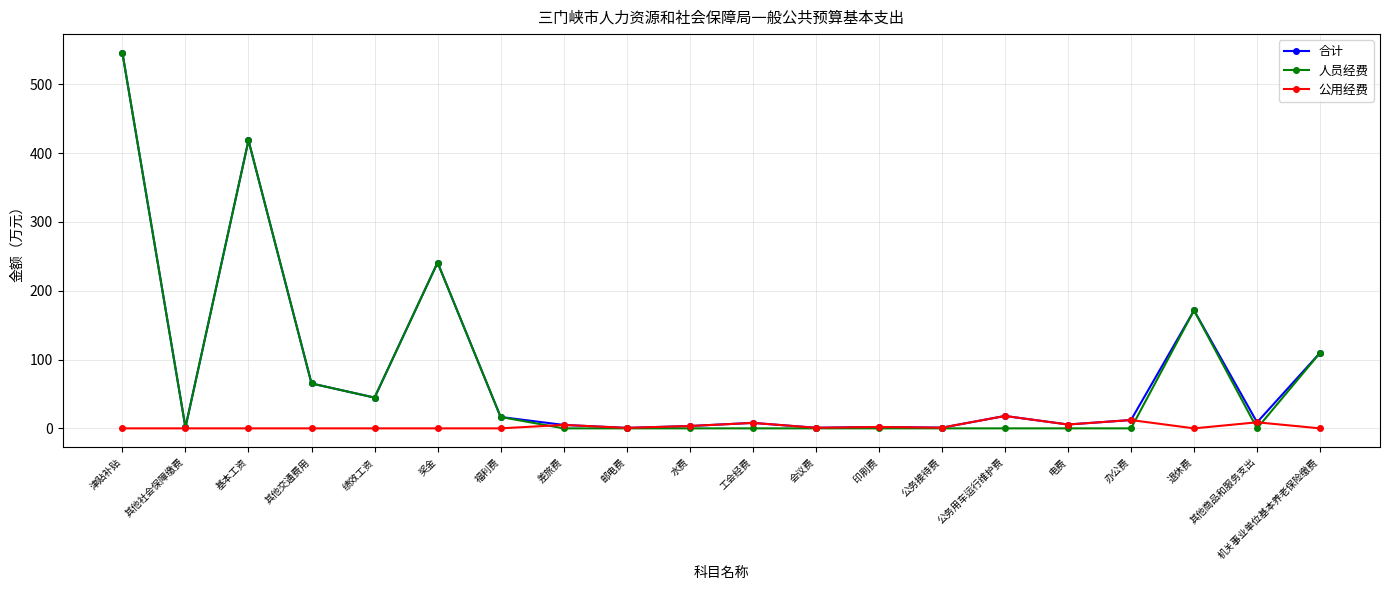

True or false: 公用经费 has a value of 12.1 at 办公费.

True